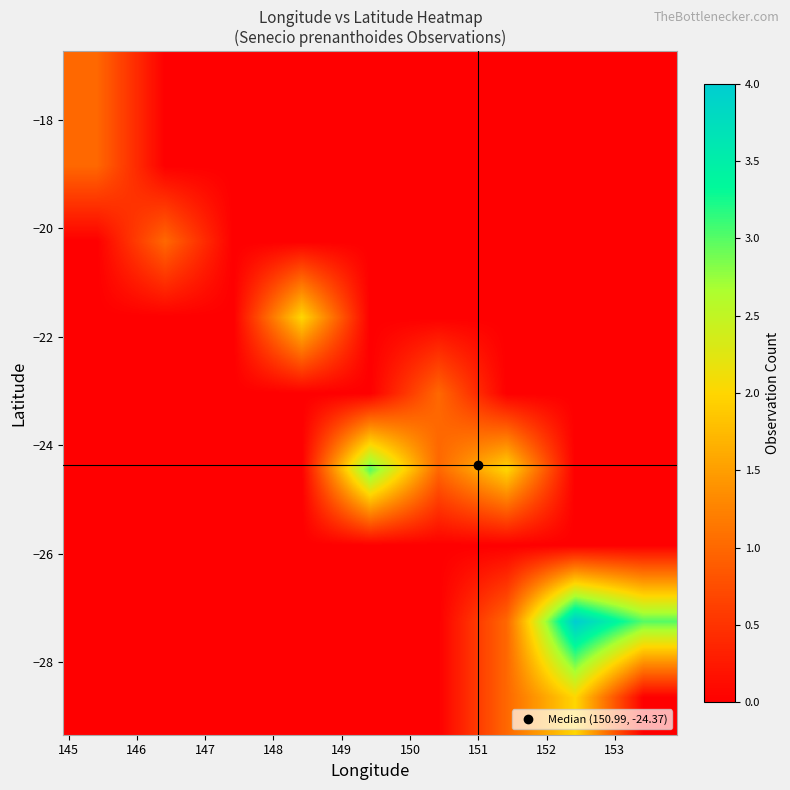

Count the number of data series in this chart.

9